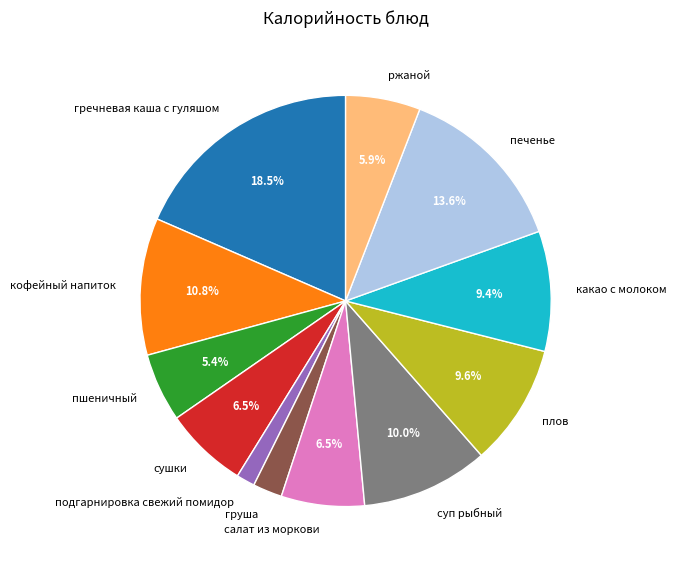

To the nearest percent, what is the combined percentage of какао с молоком and пшеничный?

15%